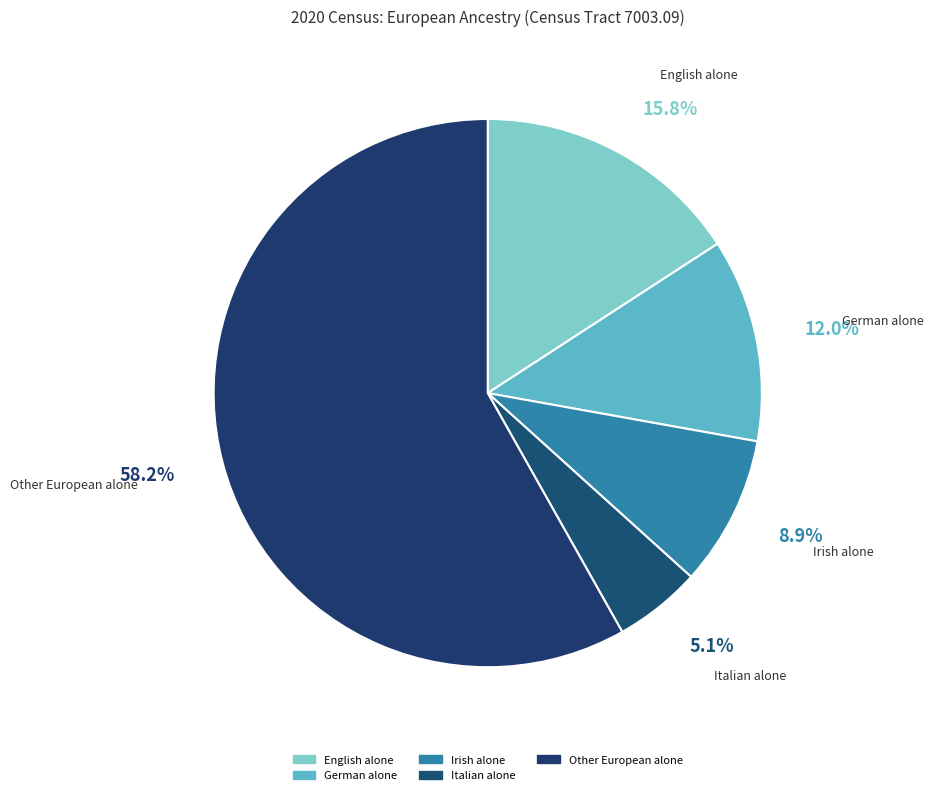

What percentage is the Irish alone slice, to the nearest percent?

9%